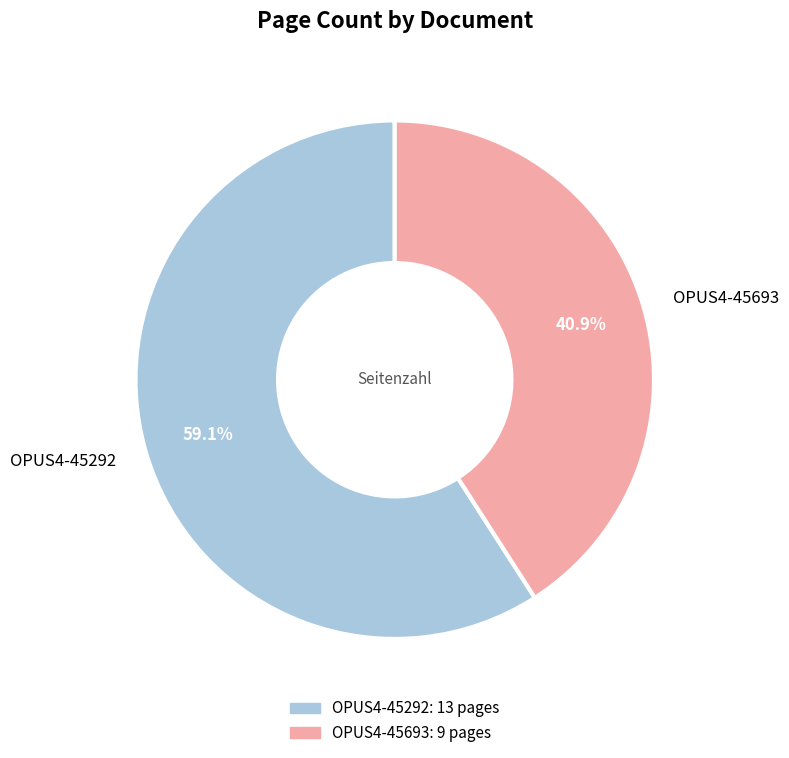

Rank the categories by value from highest to lowest.

OPUS4-45292, OPUS4-45693